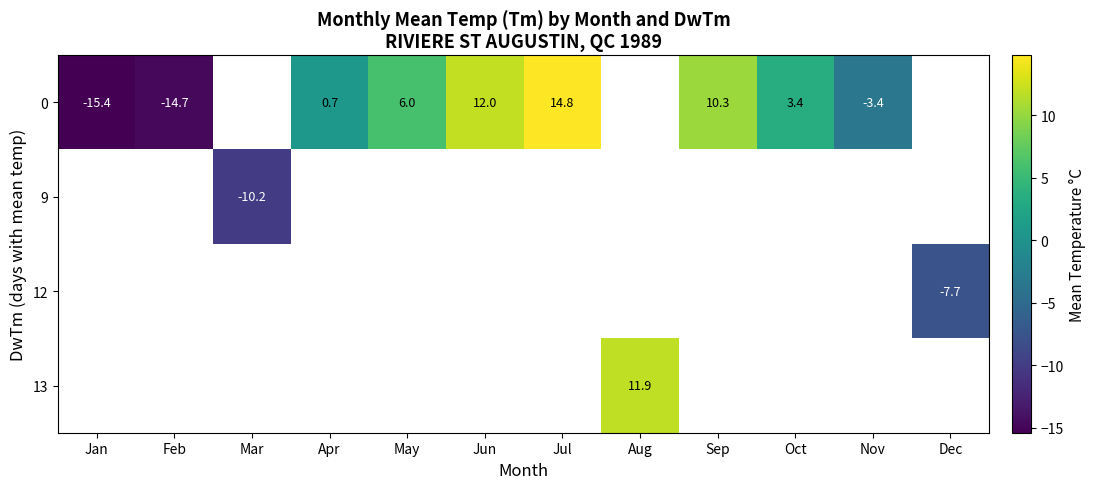

What is the minimum value shown in the chart?

-15.4